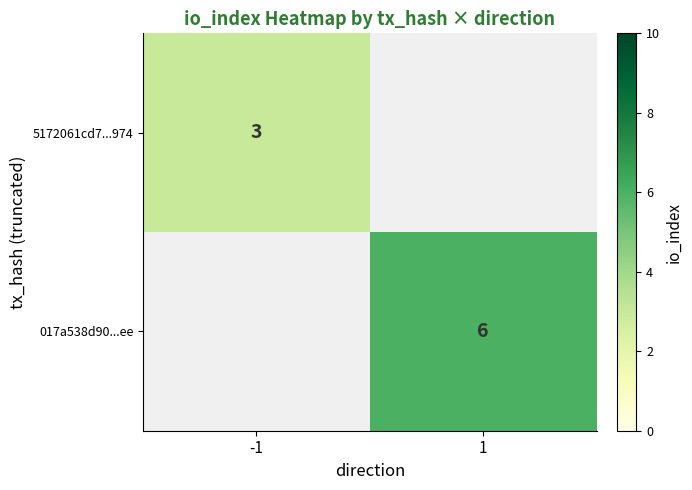

Which has a higher value, -1 or 1?

1